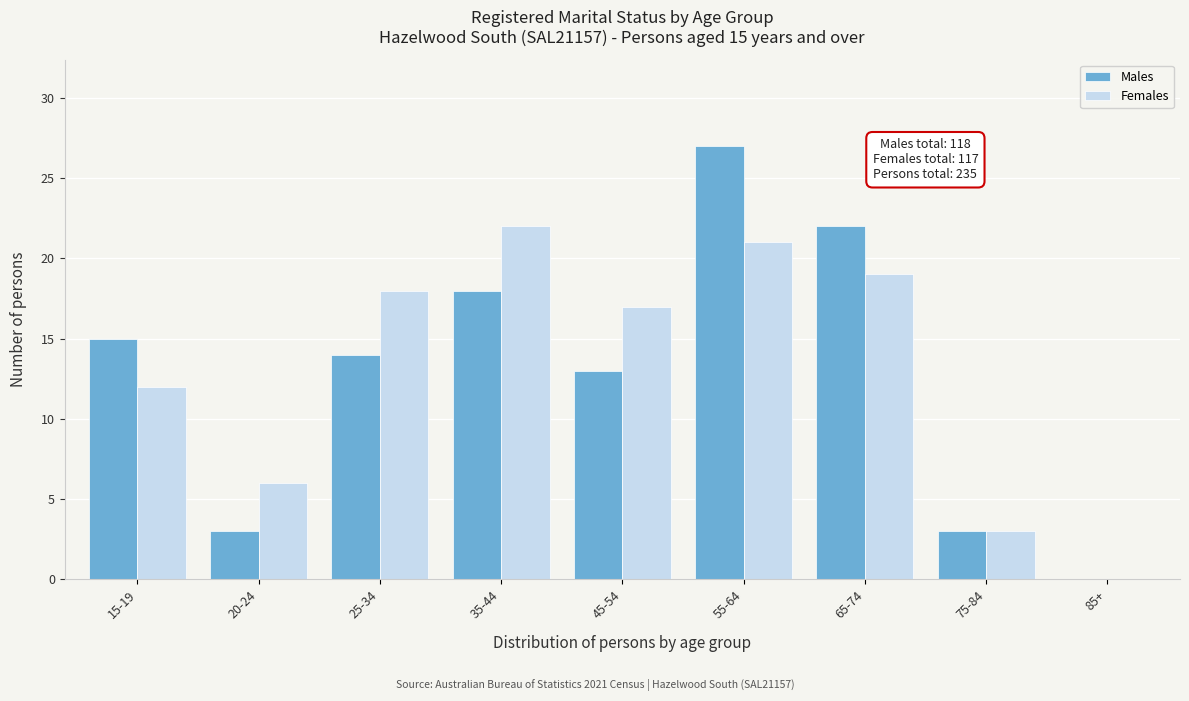

Reading left to right, what are all the values shown in this chart?

Males: 15-19=15	20-24=3	25-34=14	35-44=18	45-54=13	55-64=27	65-74=22	75-84=3	85+=0
Females: 15-19=12	20-24=6	25-34=18	35-44=22	45-54=17	55-64=21	65-74=19	75-84=3	85+=0